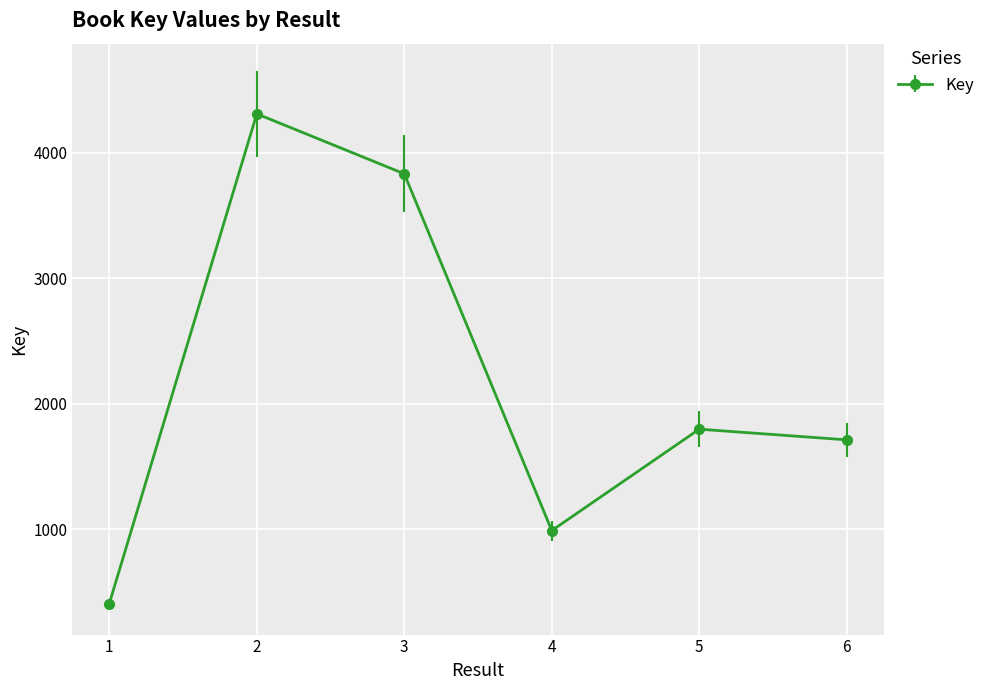

True or false: the data shows 728 at 1.

False